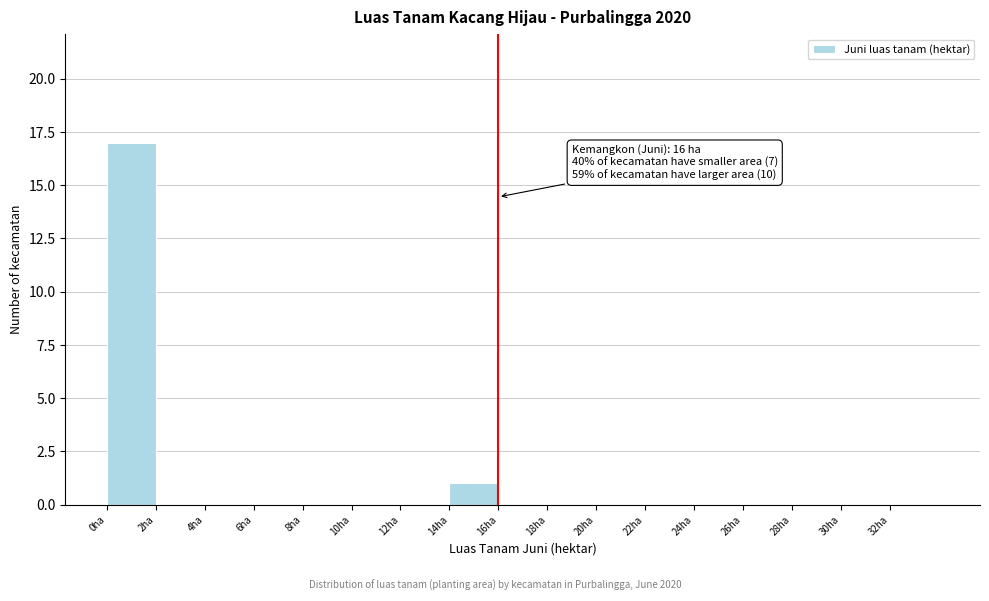

Which range on the x-axis has the tallest bar?

0 to 2